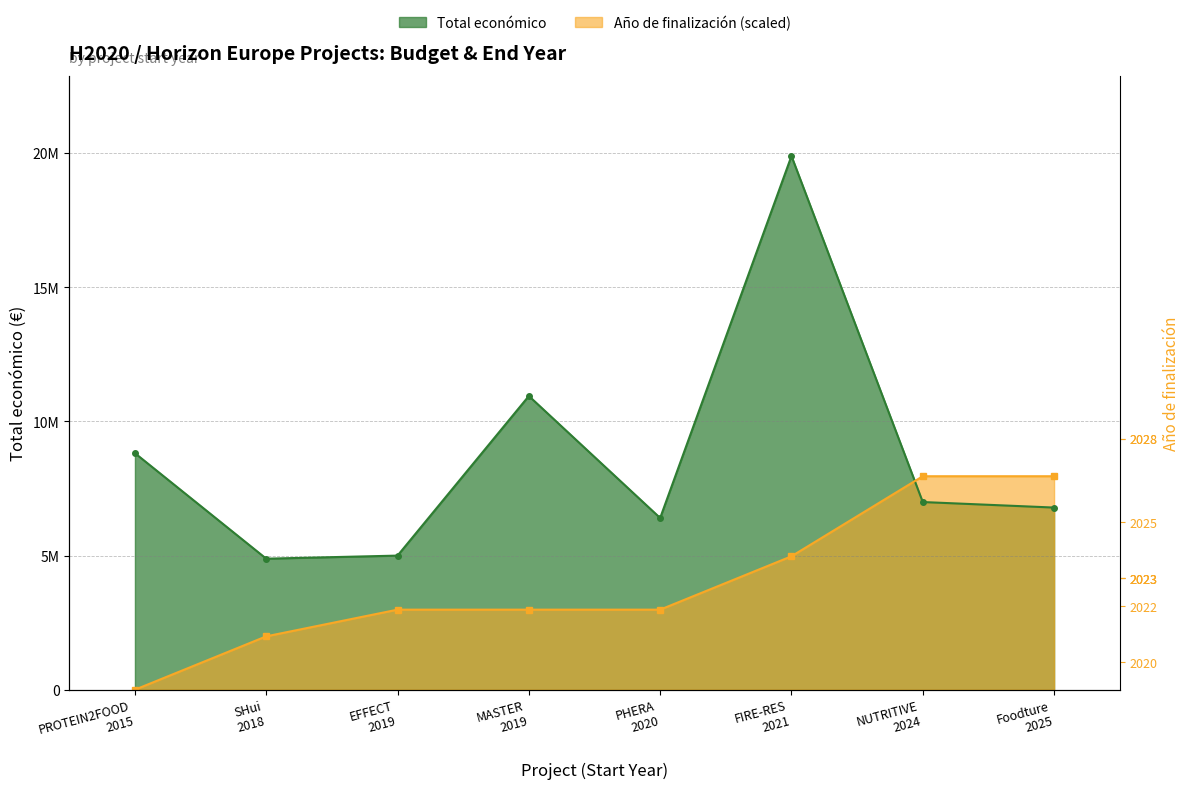

Which series has the widest spread of values?

Total económico